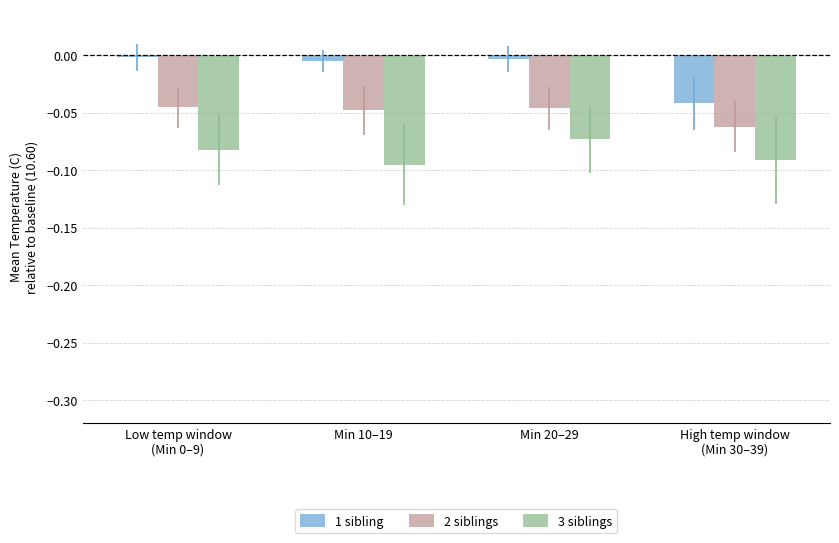

Does the chart contain any negative values?

Yes